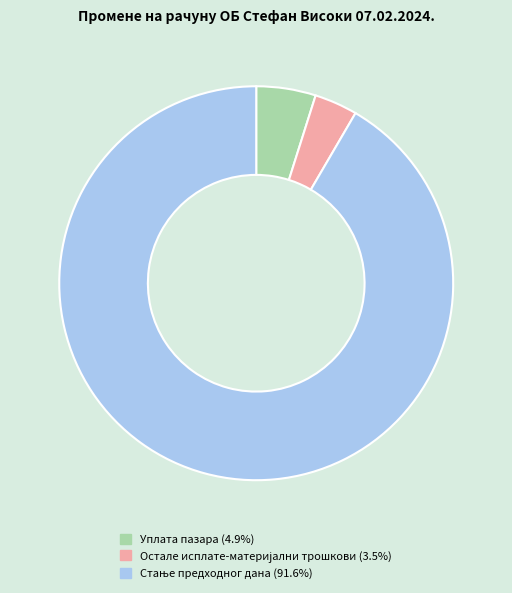

Does any single category account for the majority?

Yes